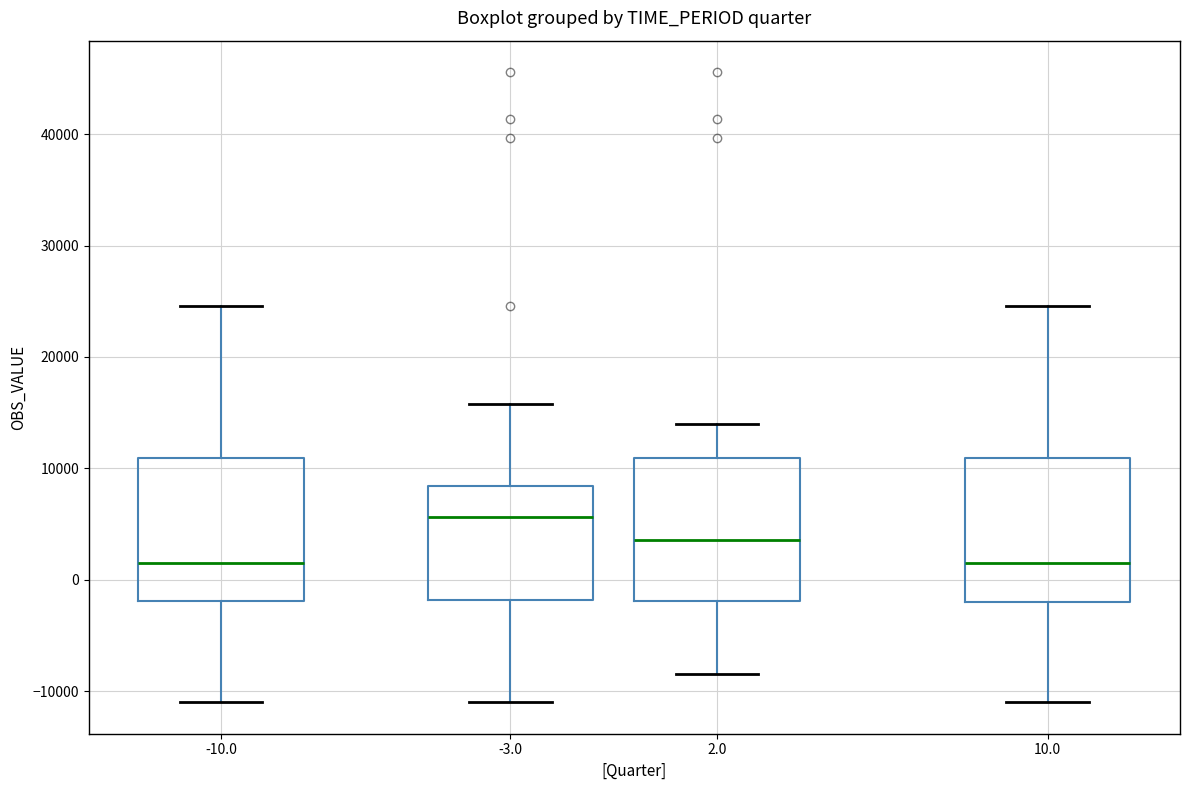

Reading left to right, read every box against the y-axis: the position of its median line, the range the box covers, and the ends of its whiskers. The values are not printed on the chart, so give them approximately, as read against the axis.

-10.0: median 2000, box -2000 to 11000, whiskers -11000 to 25000
-3.0: median 6000, box -2000 to 8000, whiskers -11000 to 16000
2.0: median 4000, box -2000 to 11000, whiskers -8000 to 14000
10.0: median 2000, box -2000 to 11000, whiskers -11000 to 25000